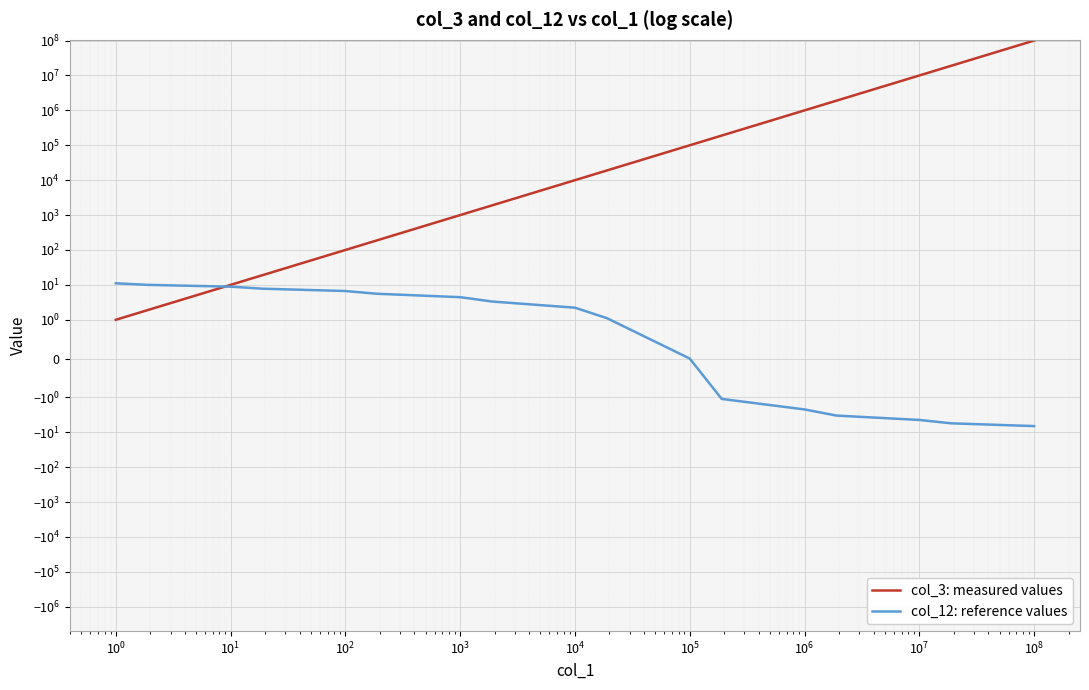

How many times do col_3: measured values and col_12: reference values cross each other?

1